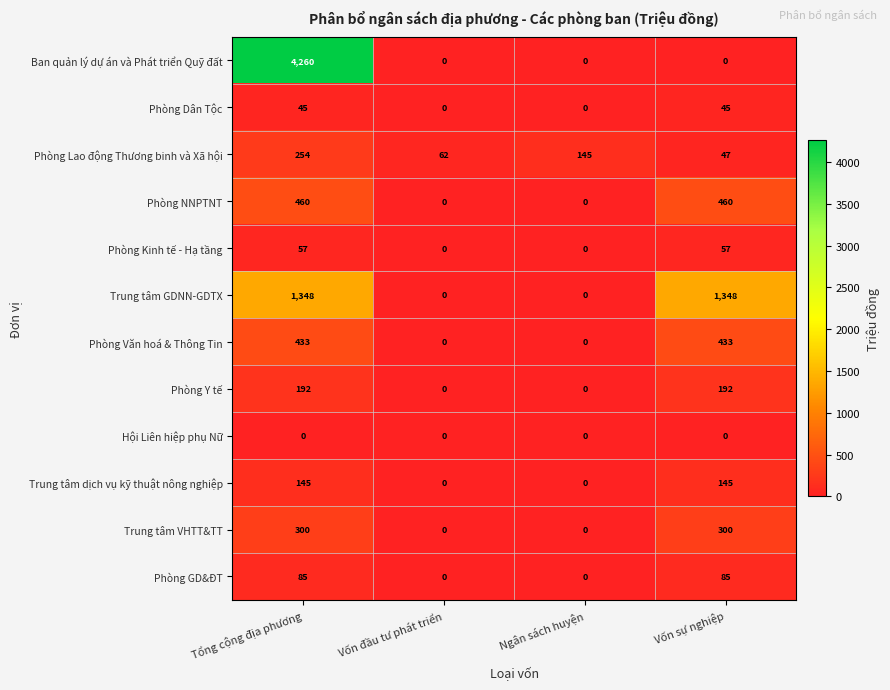

True or false: Ban quản lý dự án và Phát triển Quỹ đất has a value of 1466 at Ngân sách huyện.

False